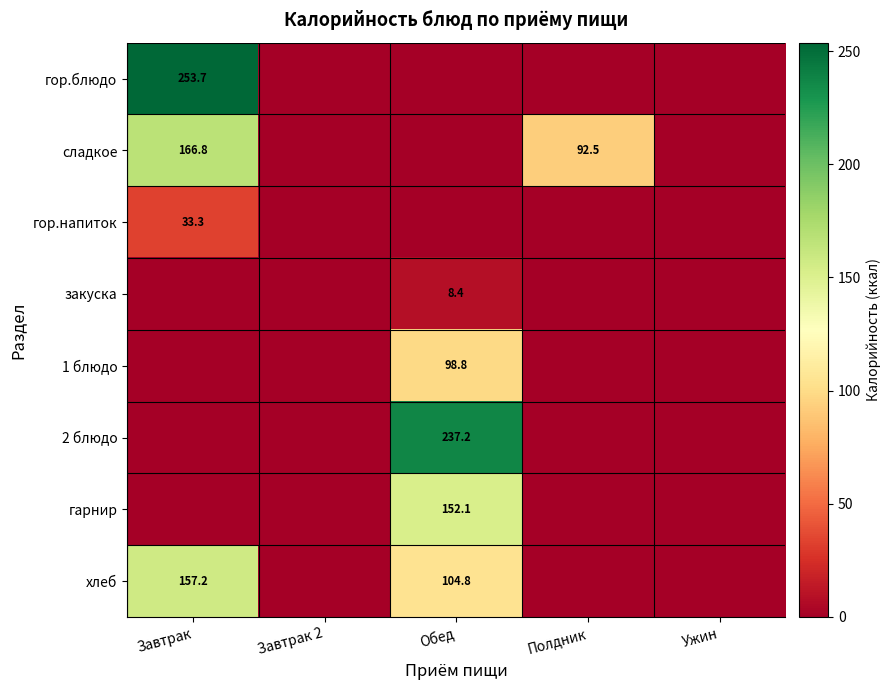

What is the sum of the хлеб values at Завтрак and Обед?

262.0